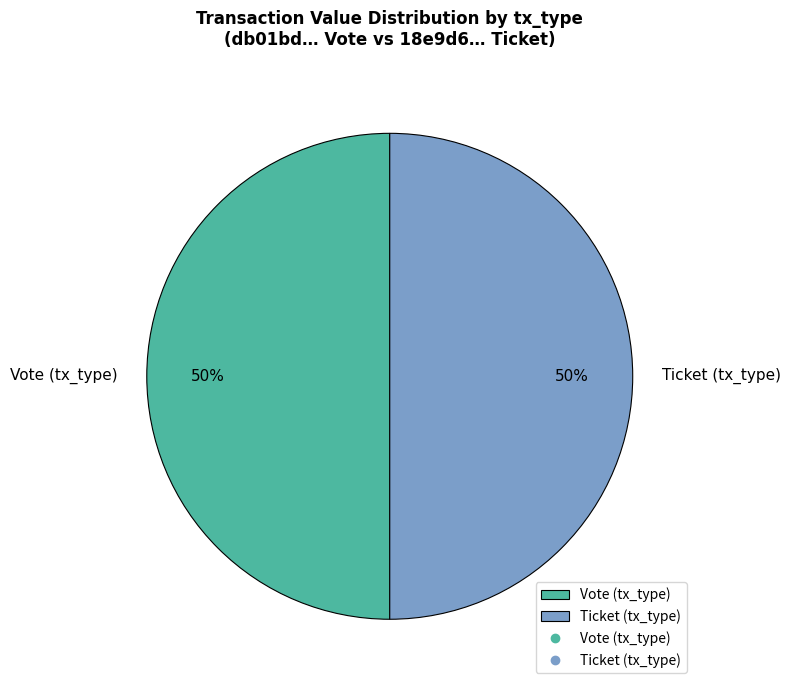

Do Ticket (tx_type) and Vote (tx_type) together represent more than half of the pie?

Yes